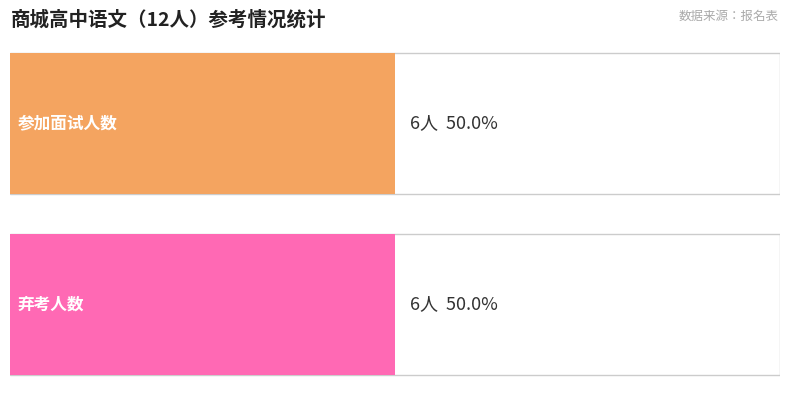

True or false: 参加面试 has a value of 1 at 刘冠群.

False